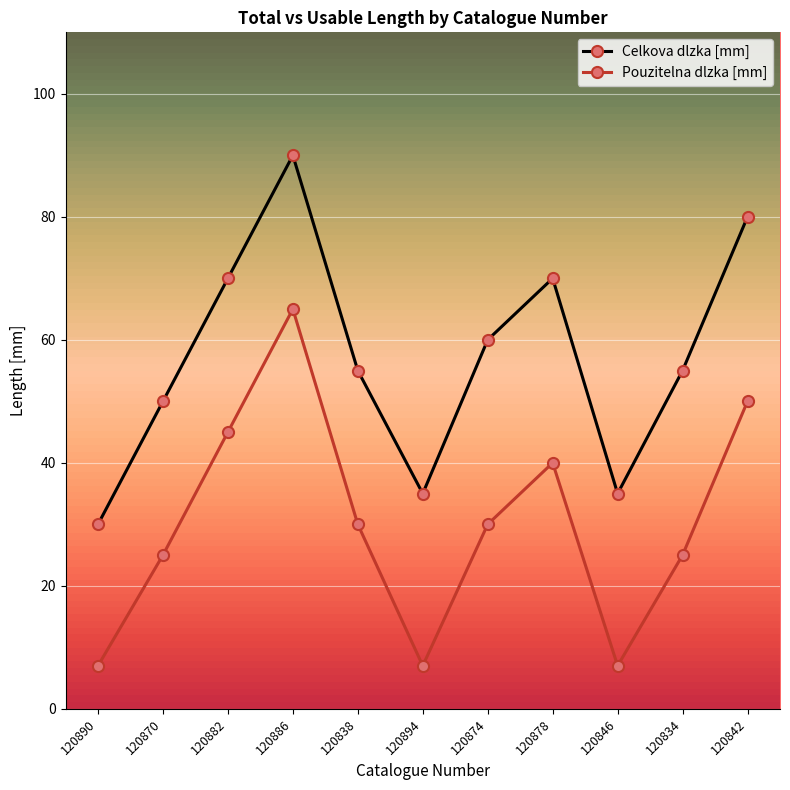

What are all the series names shown in the legend?

Celkova dlzka [mm], Pouzitelna dlzka [mm]